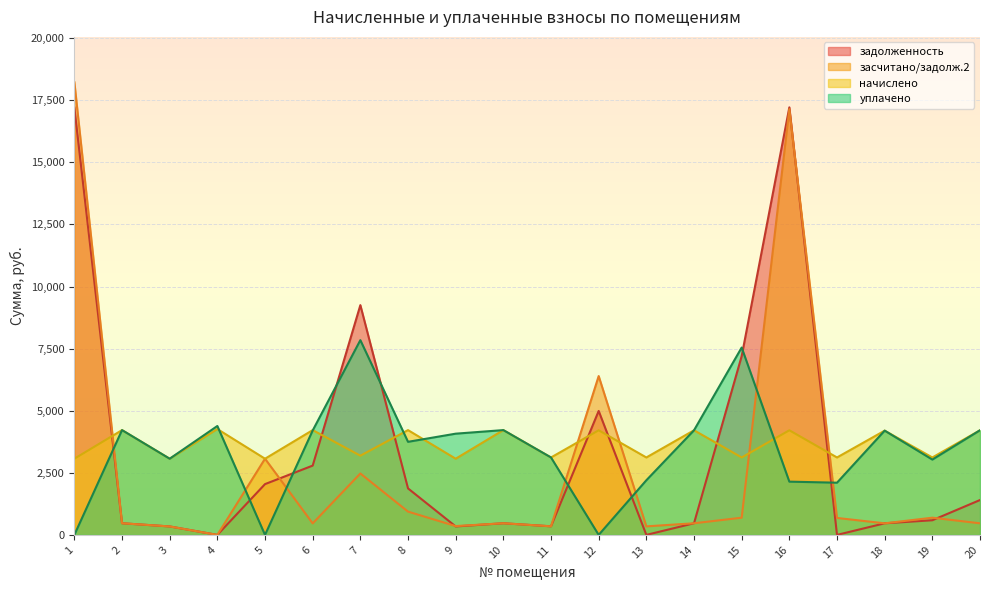

Which series has the largest total across all categories?

начислено